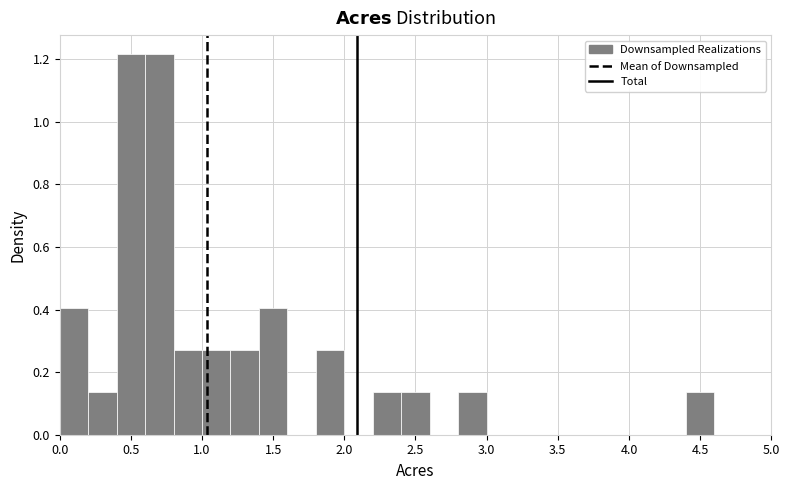

Reading left to right, list every bar in this chart as the range it spans on the x-axis followed by its height. The values are not printed on the chart, so give them approximately, as read against the axis.

0.0 to 0.2: 0.40
0.2 to 0.4: 0.14
0.4 to 0.6: 1.22
0.6 to 0.8: 1.22
0.8 to 1.0: 0.28
1.0 to 1.2: 0.28
1.2 to 1.4: 0.28
1.4 to 1.6: 0.40
1.6 to 1.8: 0
1.8 to 2.0: 0.28
2.0 to 2.2: 0
2.2 to 2.4: 0.14
2.4 to 2.6: 0.14
2.6 to 2.8: 0
2.8 to 3.0: 0.14
3.0 to 3.2: 0
3.2 to 3.4: 0
3.4 to 3.6: 0
3.6 to 3.8: 0
3.8 to 4.0: 0
4.0 to 4.2: 0
4.2 to 4.4: 0
4.4 to 4.6: 0.14
4.6 to 4.8: 0
4.8 to 5.0: 0